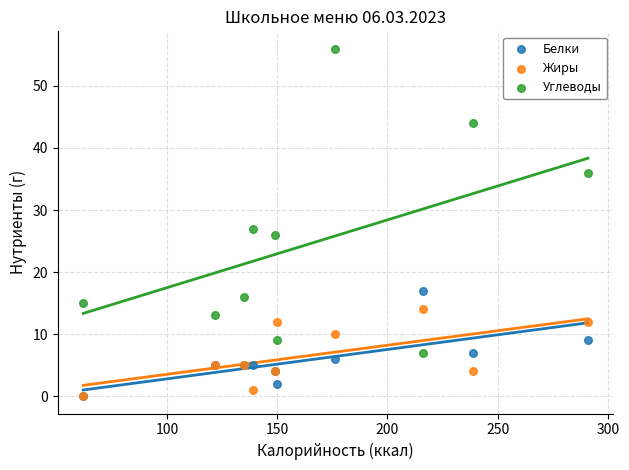

Which series contains the highest Y value?

Углеводы